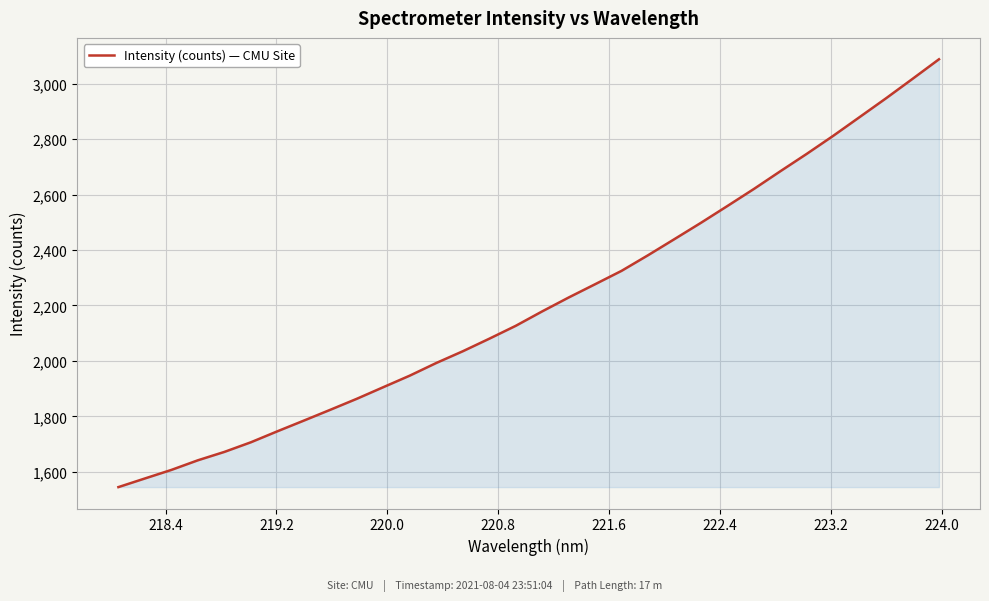

What is the greatest value displayed?

3087.6